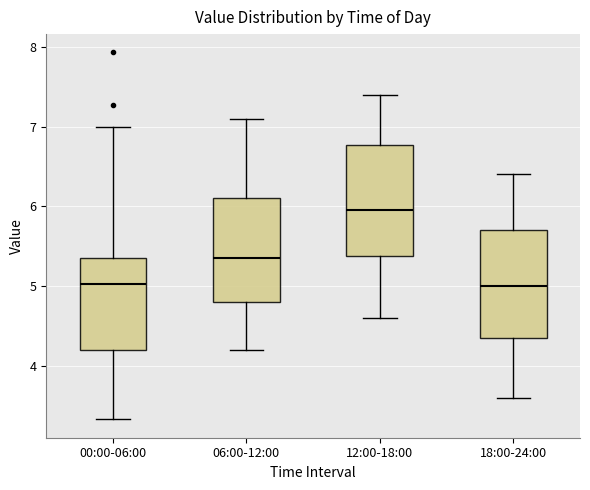

Reading left to right, read every box against the y-axis: the position of its median line, the range the box covers, and the ends of its whiskers. The values are not printed on the chart, so give them approximately, as read against the axis.

00:00-06:00: median 5.0, box 4.2 to 5.4, whiskers 3.3 to 7.0
06:00-12:00: median 5.4, box 4.8 to 6.1, whiskers 4.2 to 7.1
12:00-18:00: median 6.0, box 5.4 to 6.8, whiskers 4.6 to 7.4
18:00-24:00: median 5.0, box 4.4 to 5.7, whiskers 3.6 to 6.4